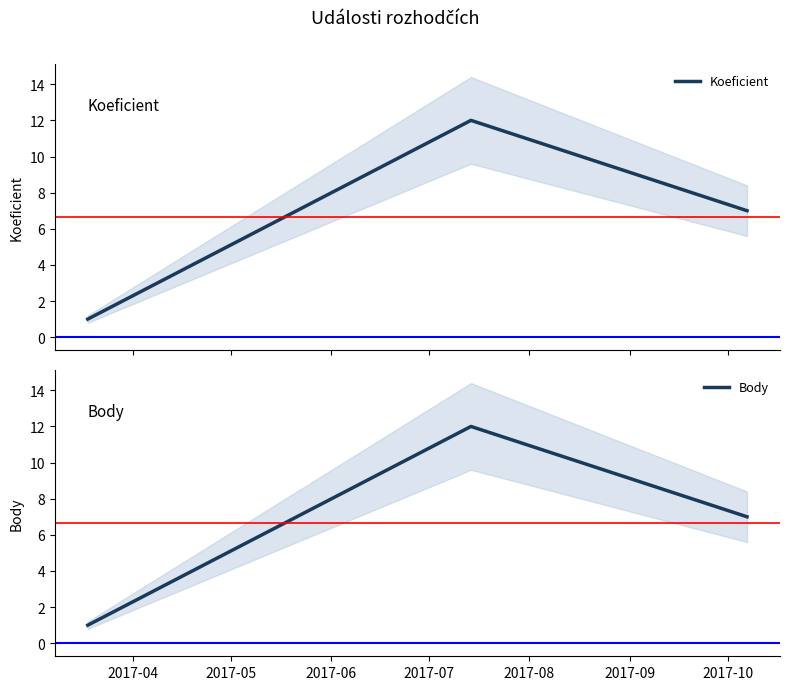

What is the value of the Koeficient point at the 1st from the left?

1